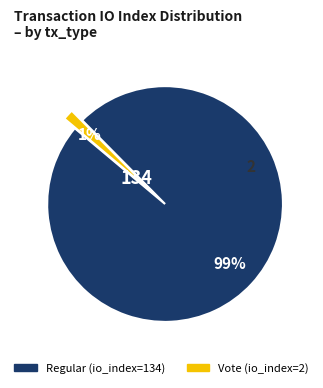

To the nearest percent, what is the average slice percentage?

50%